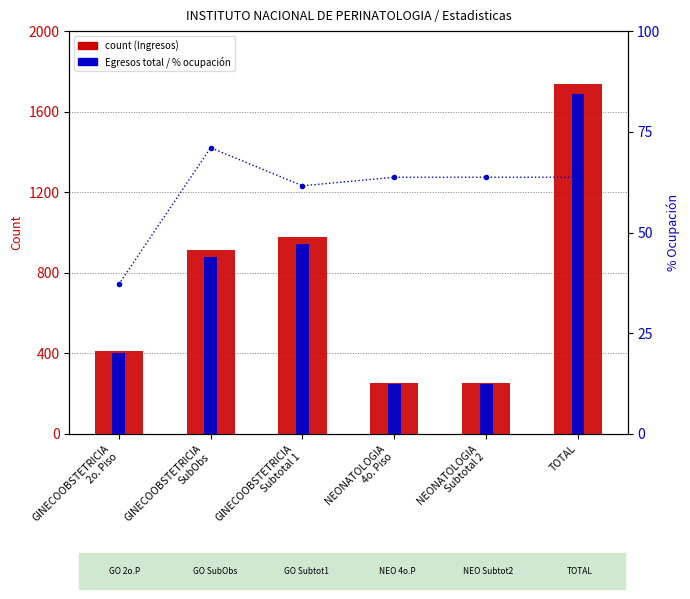

Which has a higher value, NEONATOLOGIA
Subtotal 2 or GINECOOBSTETRICIA
2o. Piso?

GINECOOBSTETRICIA
2o. Piso